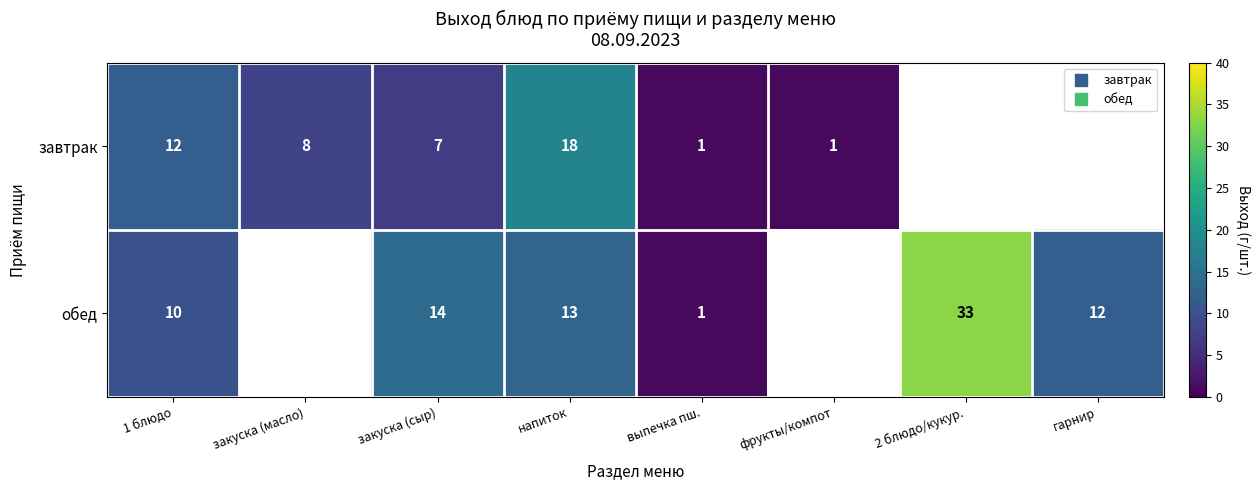

Which category has the highest value in the обед series?

2 блюдо/кукур.